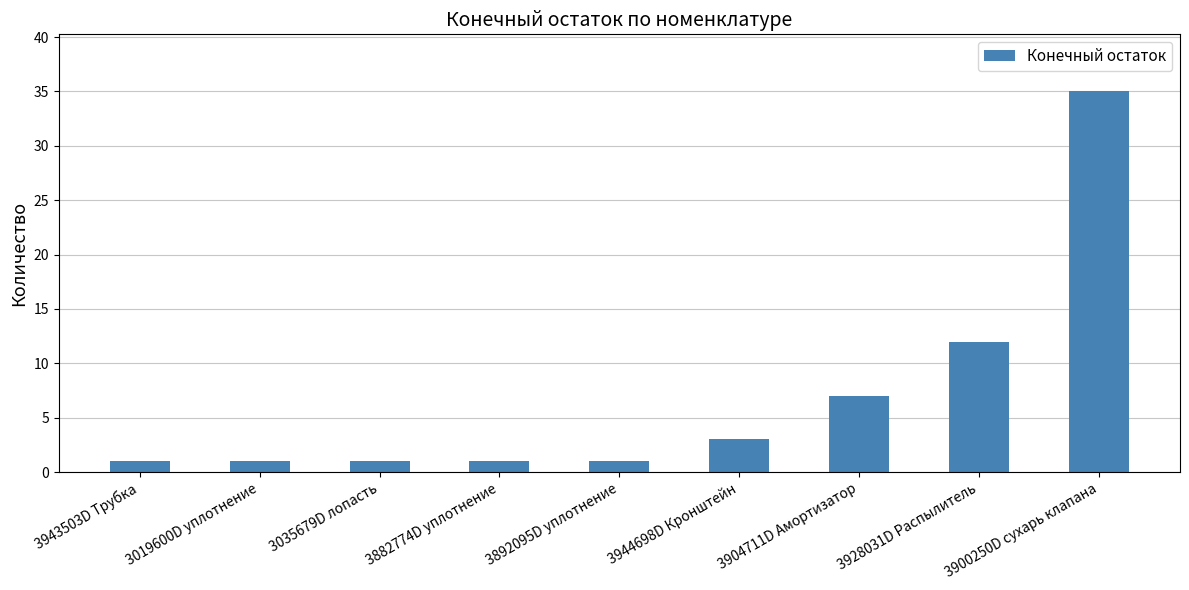

What is the change in value from 3892095D уплотнение to 3904711D Амортизатор?

+6